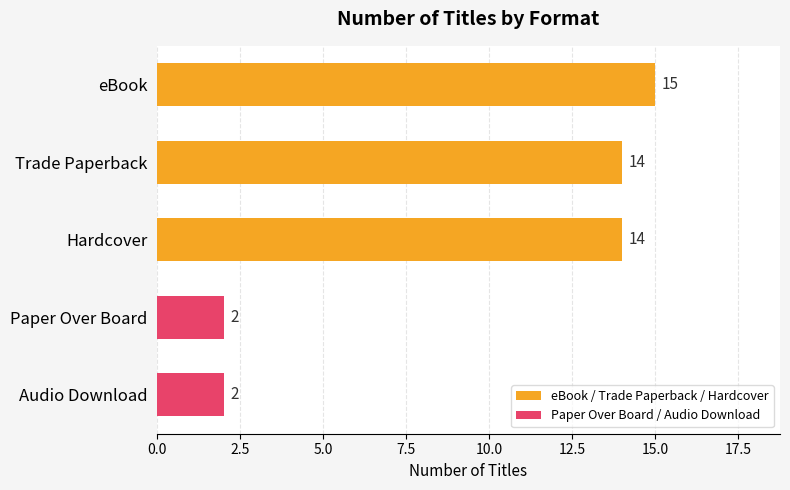

What is the difference between the second highest and minimum values?

12